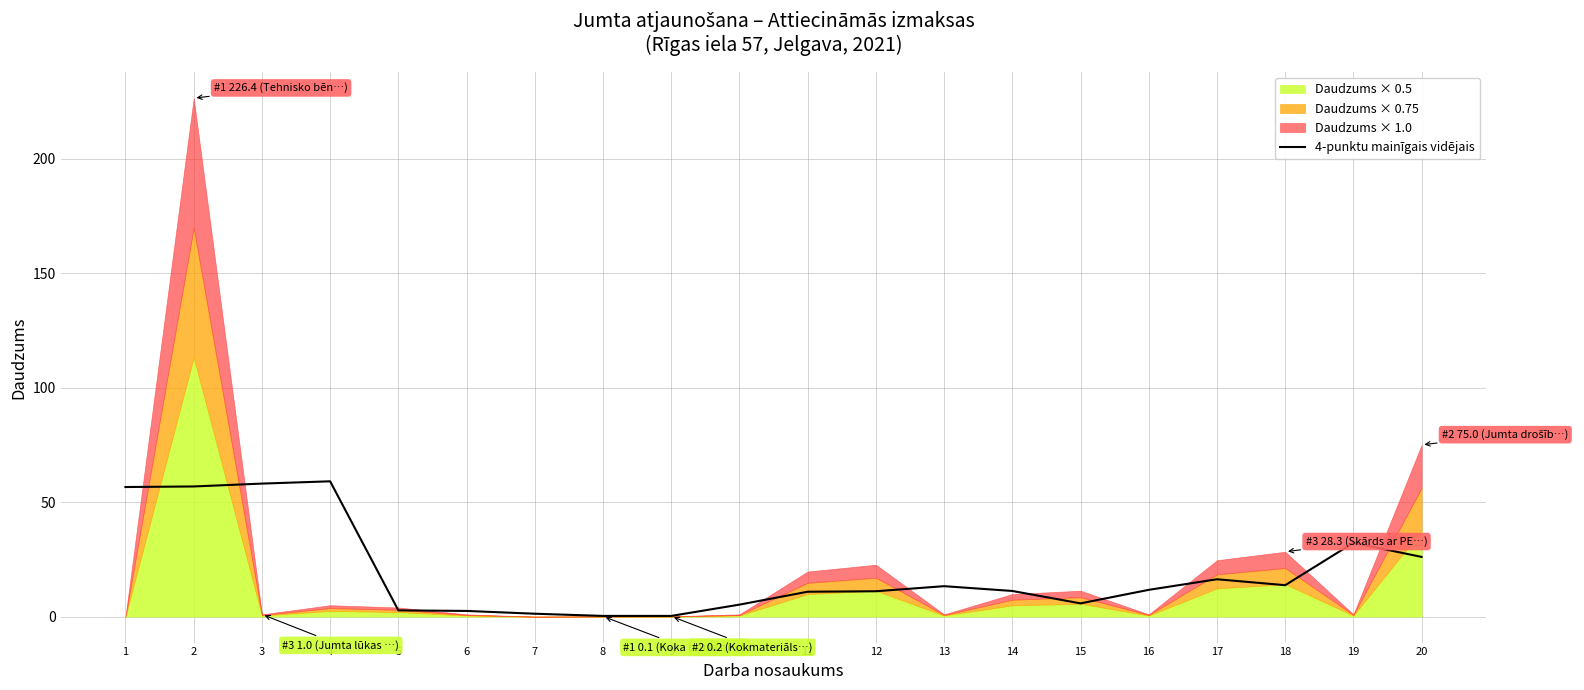

What is the minimum value shown in the chart?

0.3